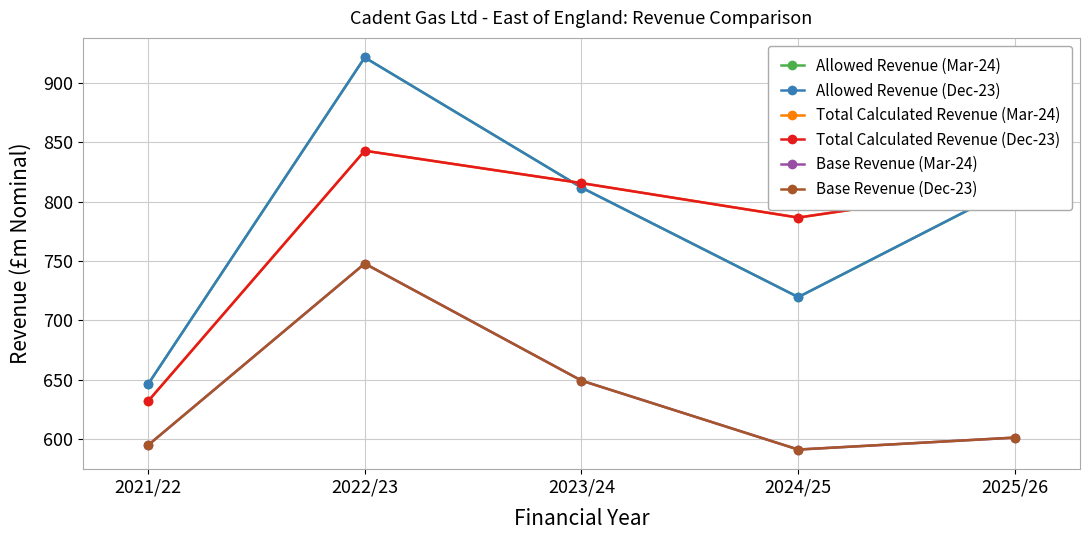

Which category has the highest value in the Base Revenue (Mar-24) series?

2022/23